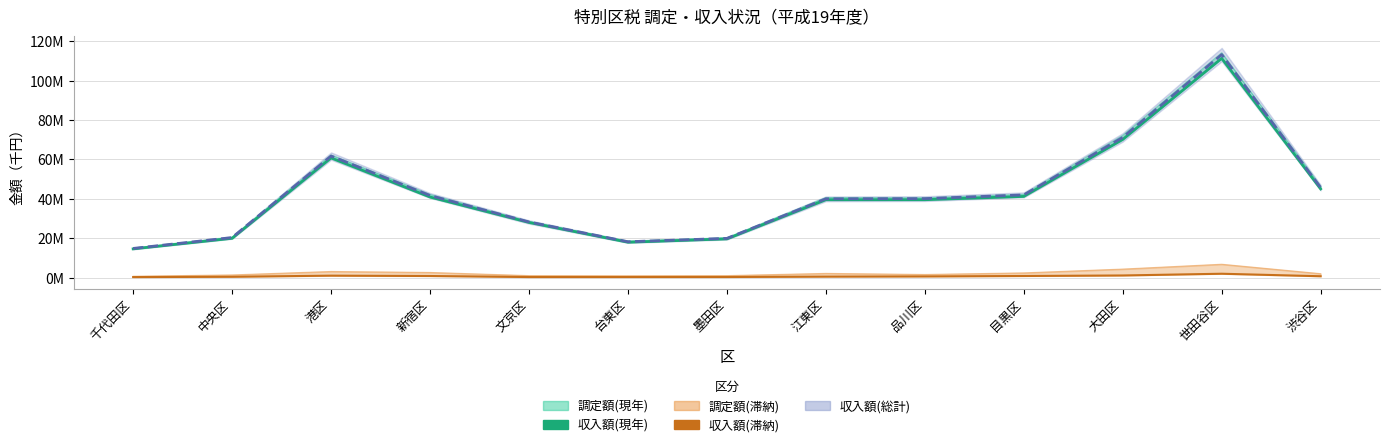

What is the highest value of the 収入額(滞納) series?

1925775